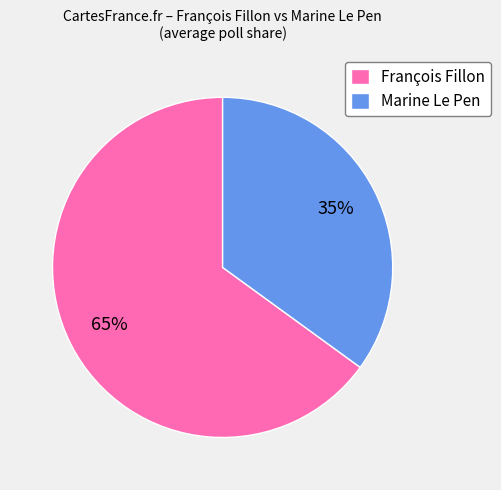

Approximately how many times larger is the value at Marine Le Pen compared to François Fillon?

0.5